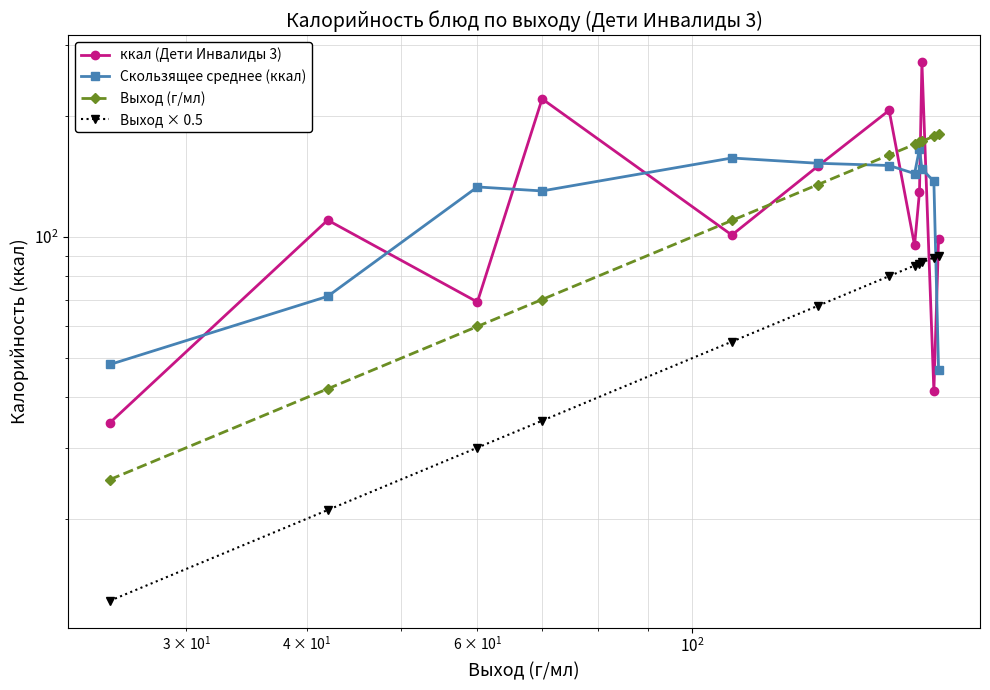

What is the greatest value displayed?

272.2